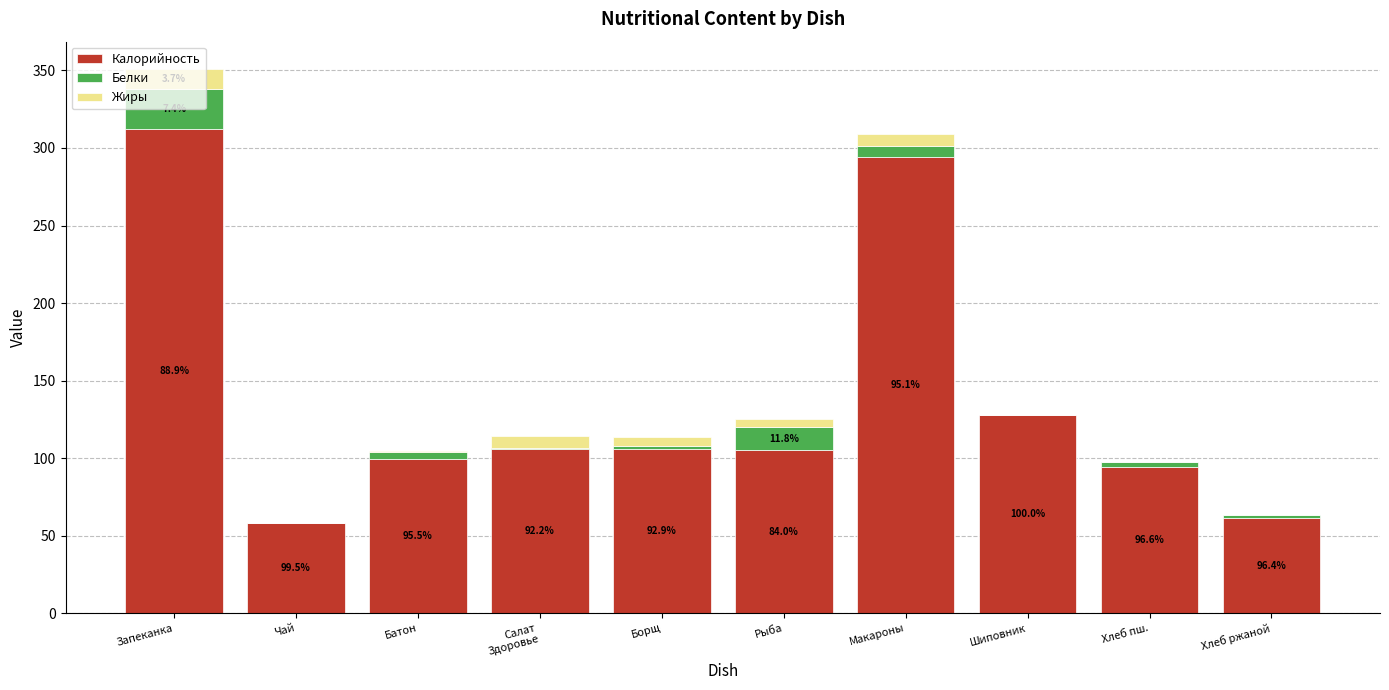

At which category is the sum across all series the highest?

Запеканка